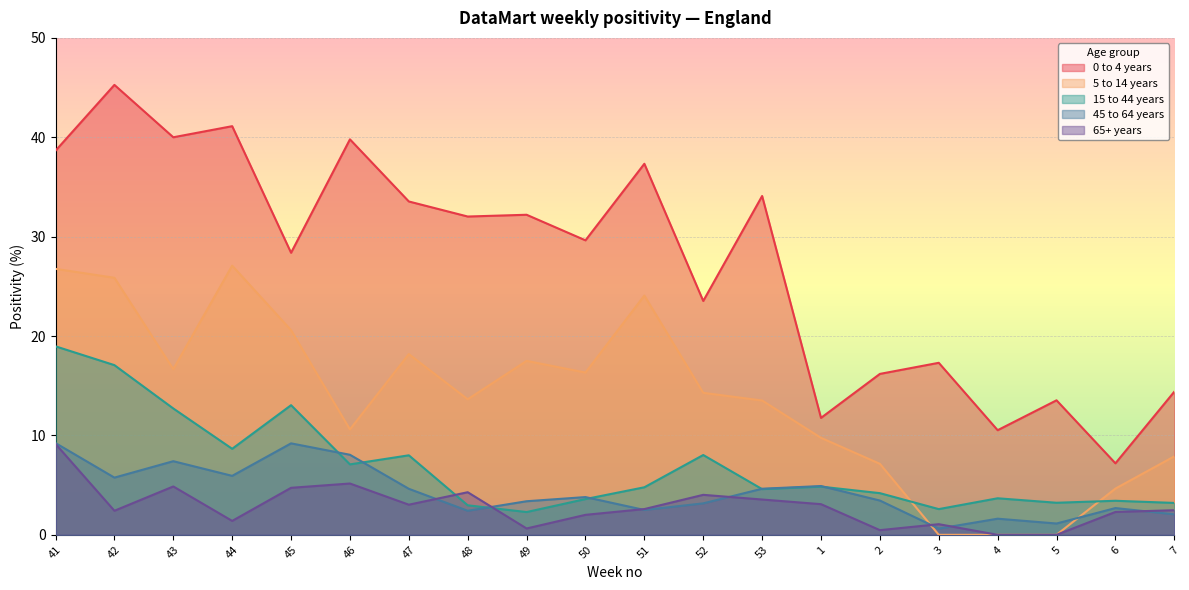

Which series ends up on top after the final intersection of 45 to 64 years and 65+ years?

65+ years